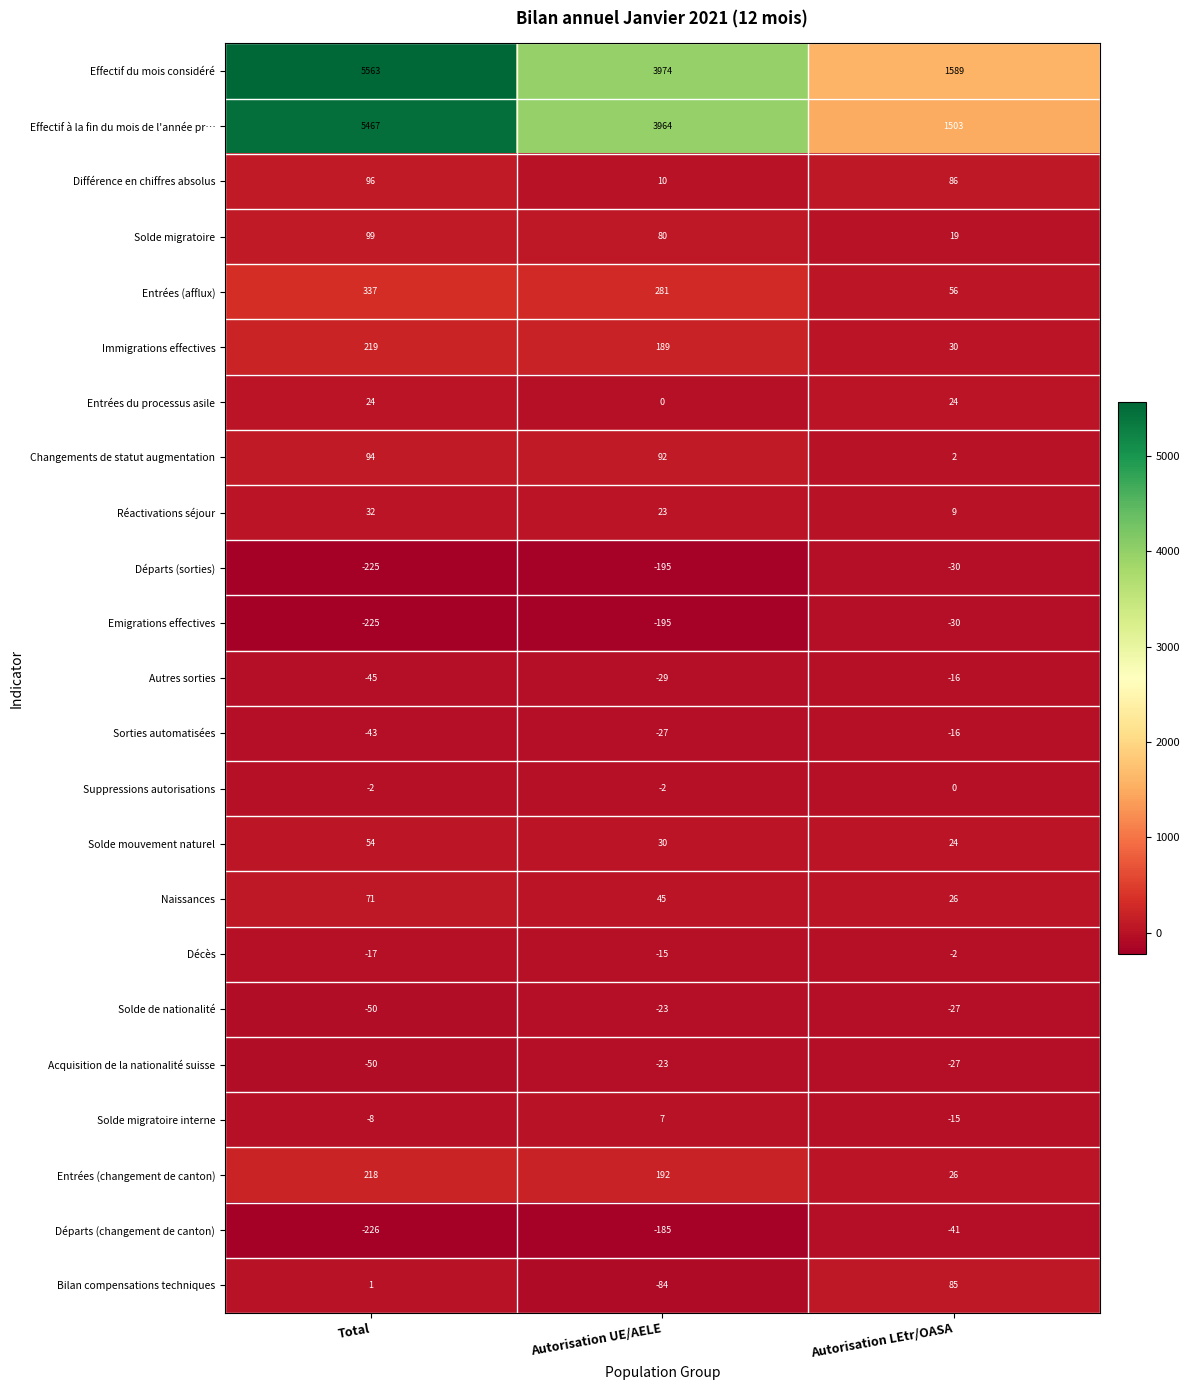

True or false: Effectif à la fin du mois de l'année pr… has a value of 1682 at Total.

False